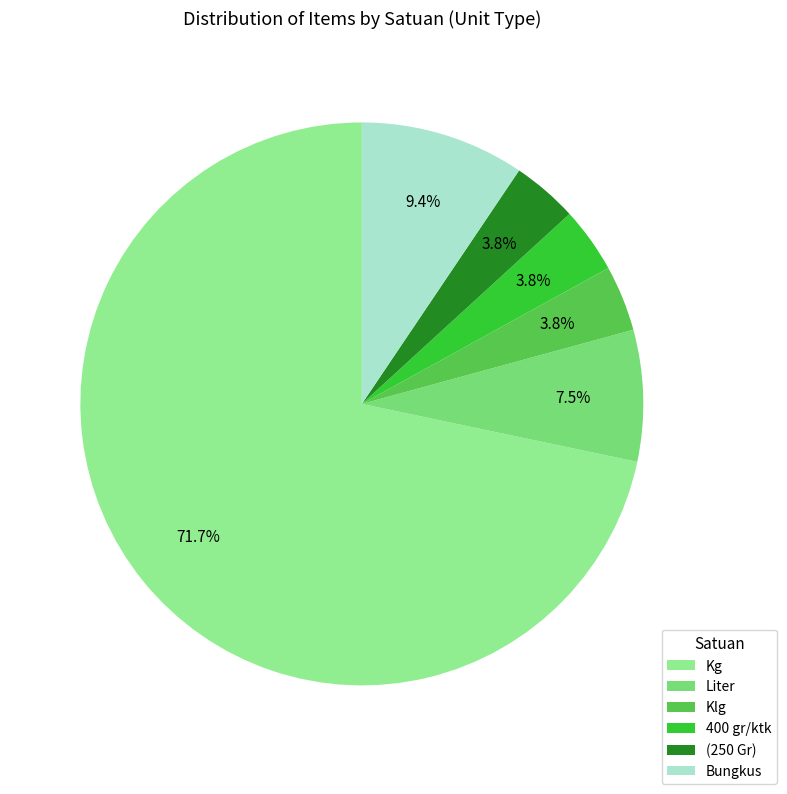

What percentage is NOT represented by Liter?

92.5%